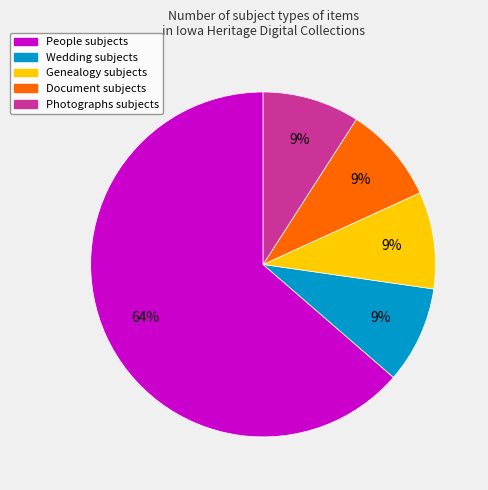

To the nearest percent, what is the average slice percentage?

20%